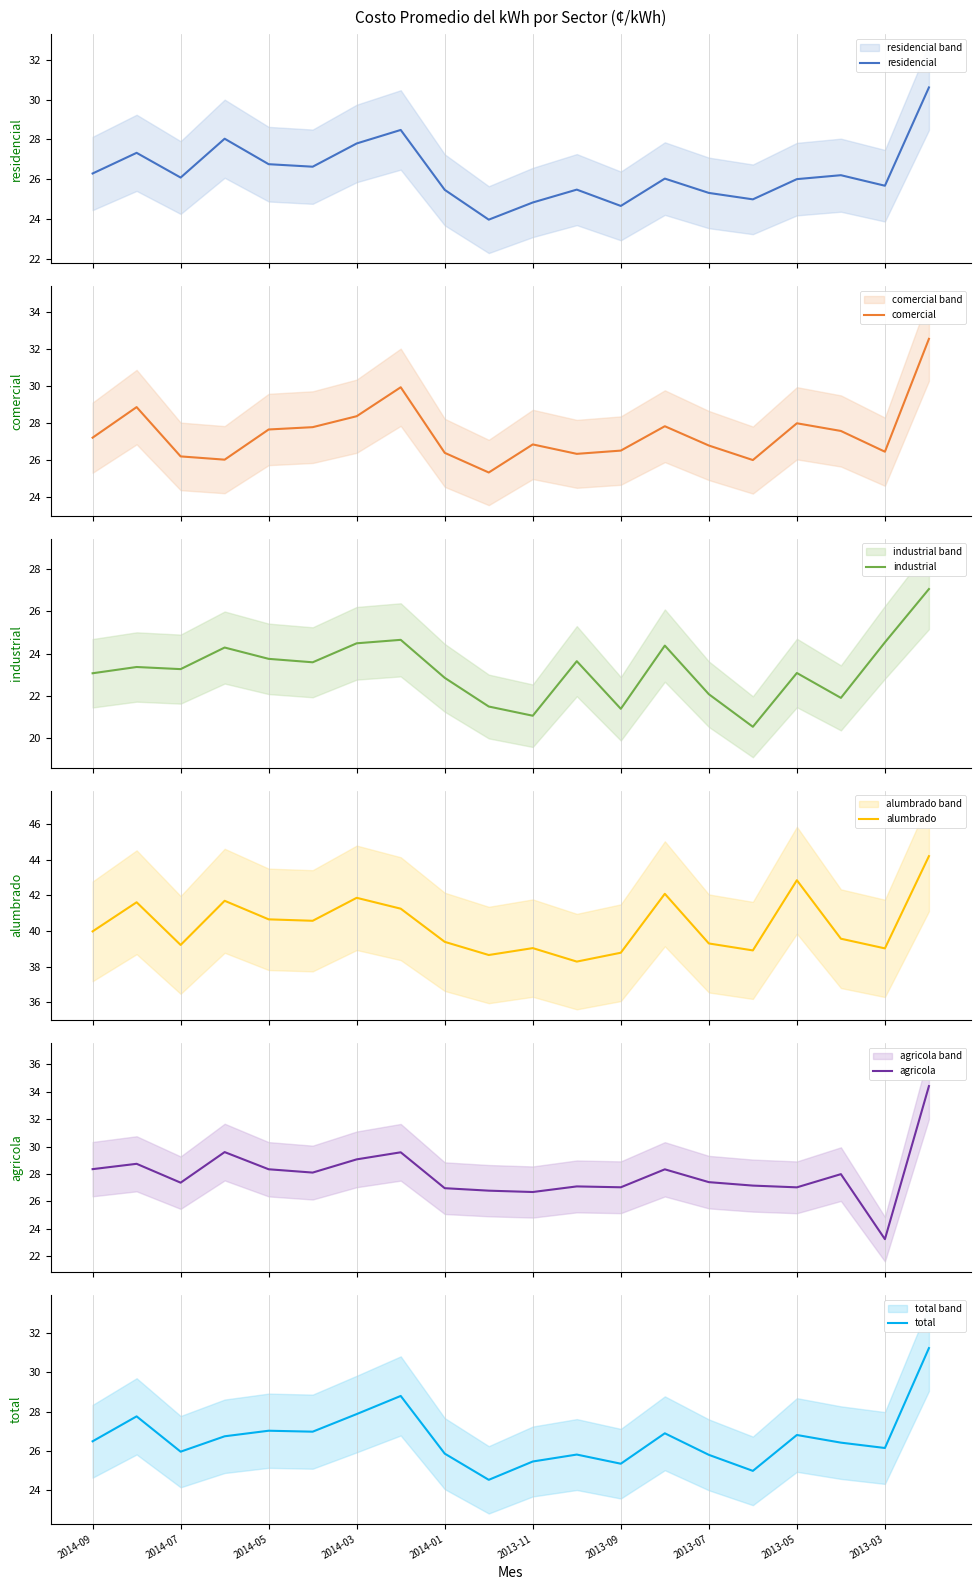

In industrial, how many points are higher than both neighbors (excluding endpoints)?

6